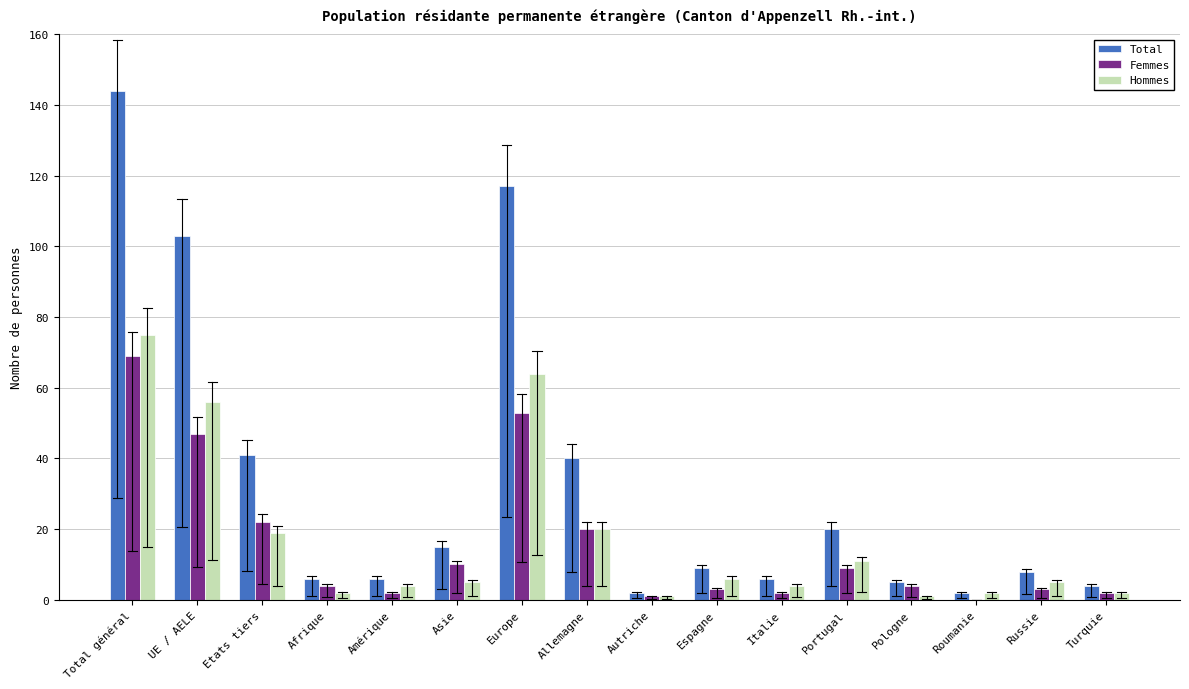

What is the highest value of the Hommes series?

75